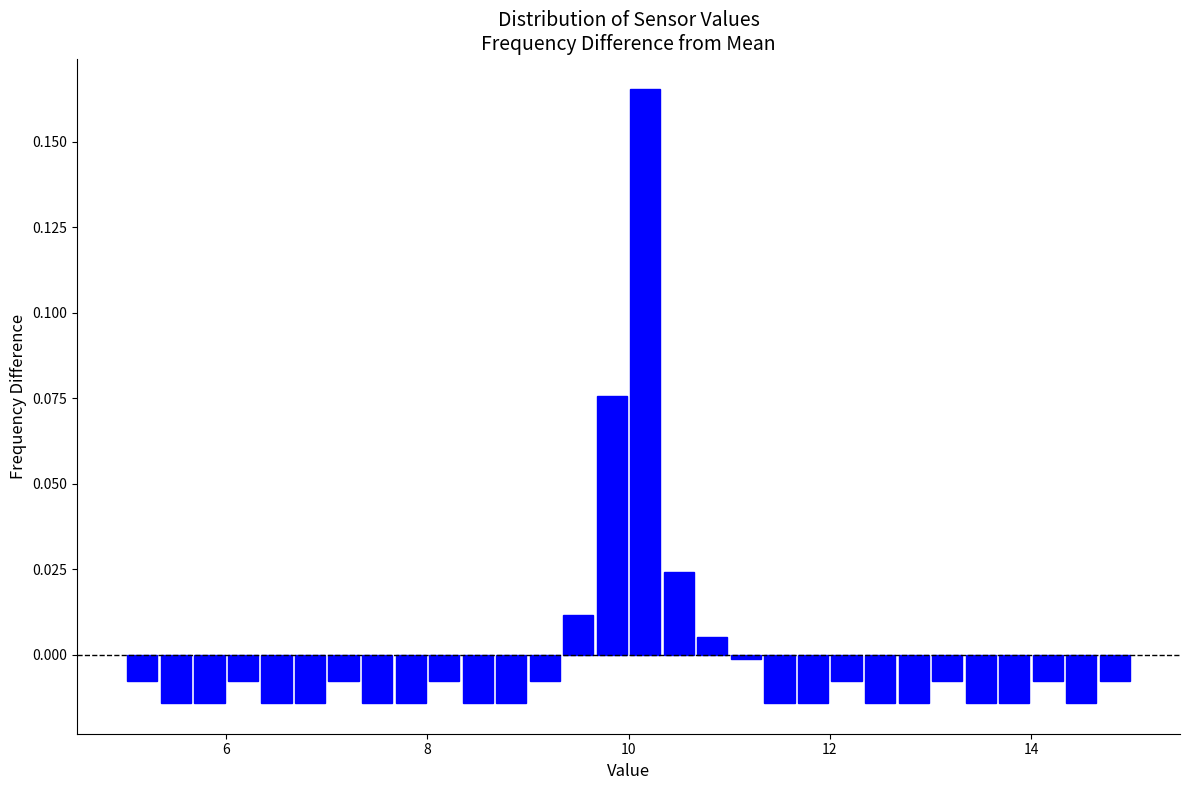

Around what value on the x-axis is the tallest bar? Give the approximate position of its centre, as read against the axis.

10.2